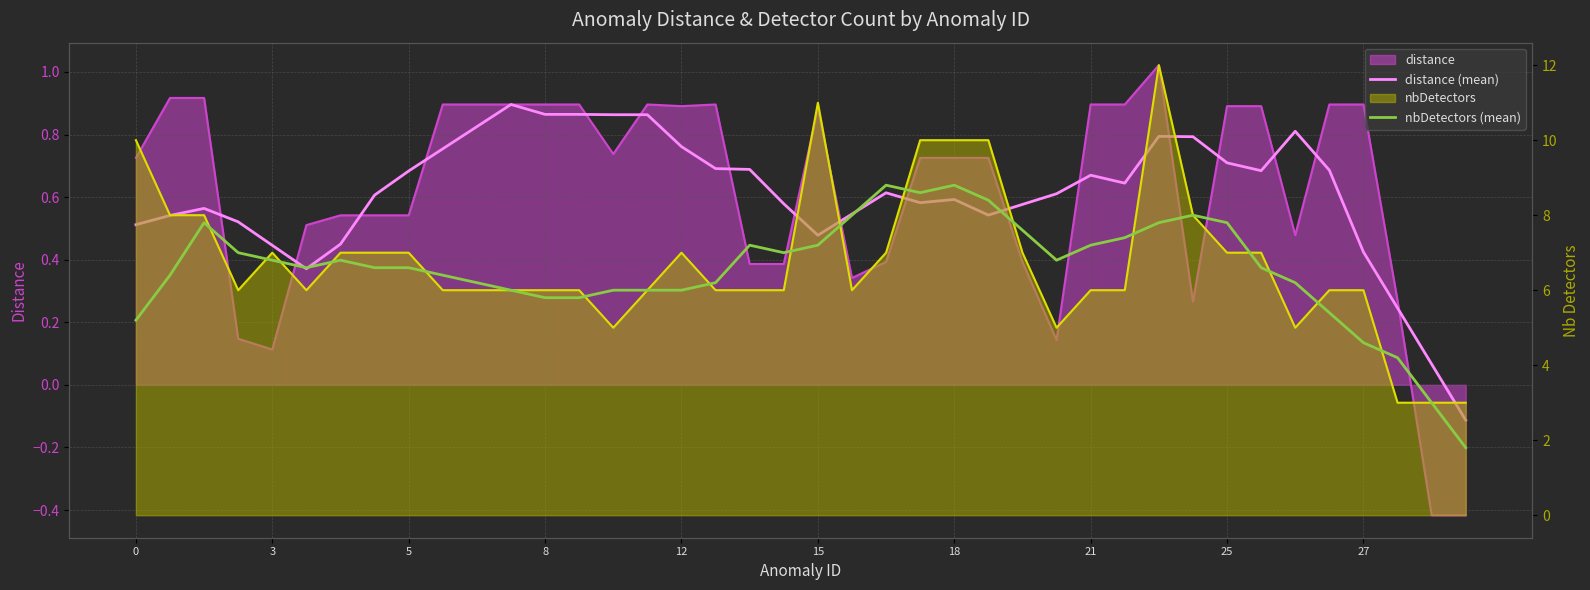

What is the difference between the second highest and second lowest values in the distance (mean) series?

0.8